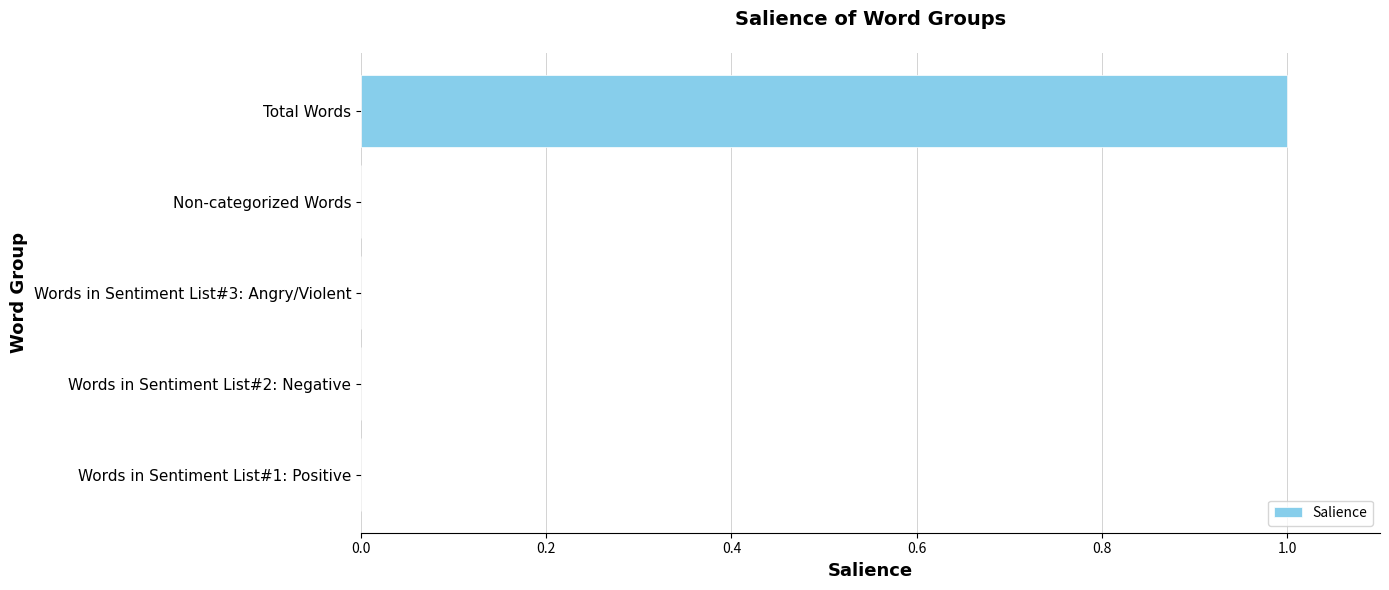

Reading top to bottom, extract all data points from this chart.

Total Words=1	Non-categorized Words=0	Words in Sentiment List#3: Angry/Violent=0	Words in Sentiment List#2: Negative=0	Words in Sentiment List#1: Positive=0